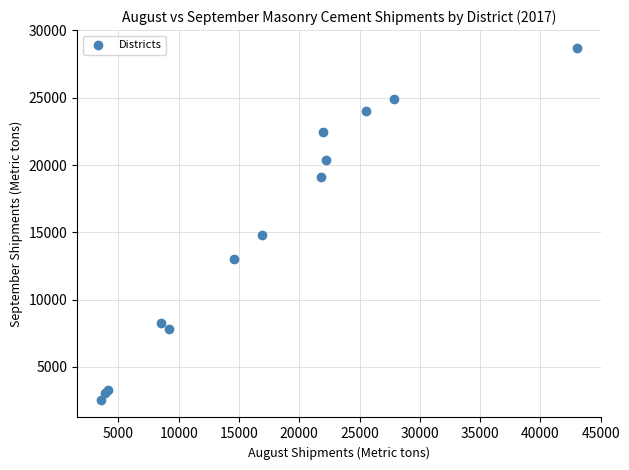

What Y value in the scatter plot is closest to 15636?

14812.5